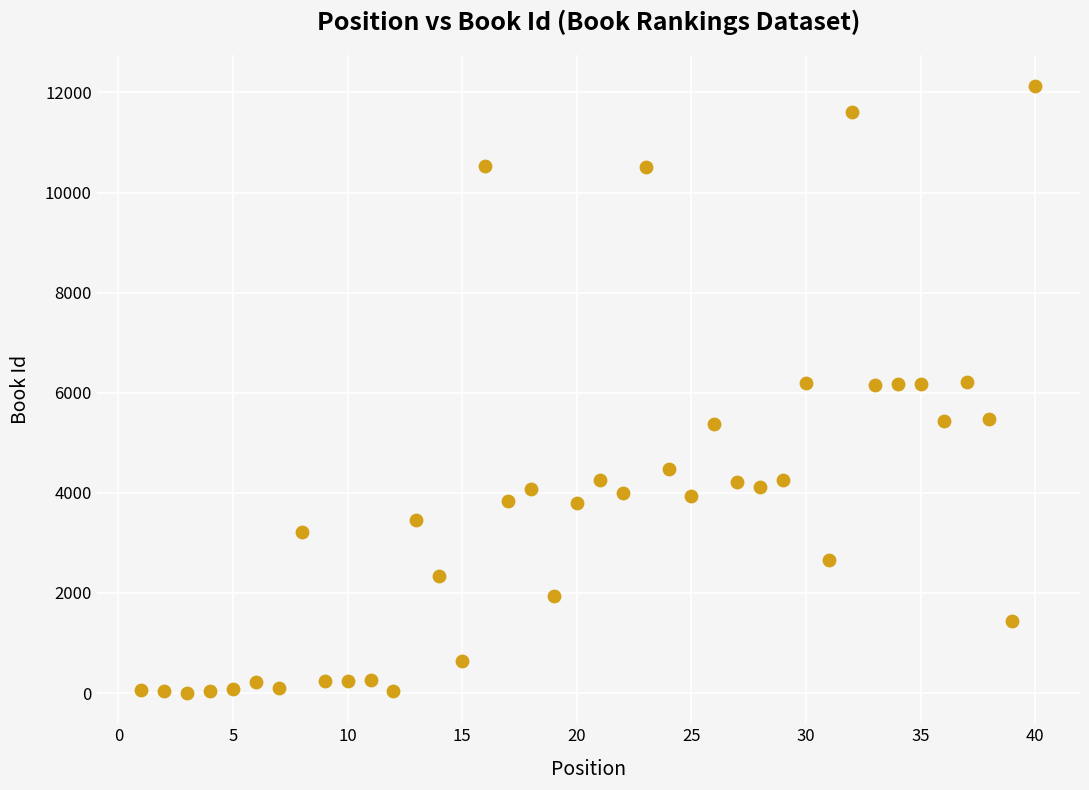

What is the range of Y values (max minus min)?

12131